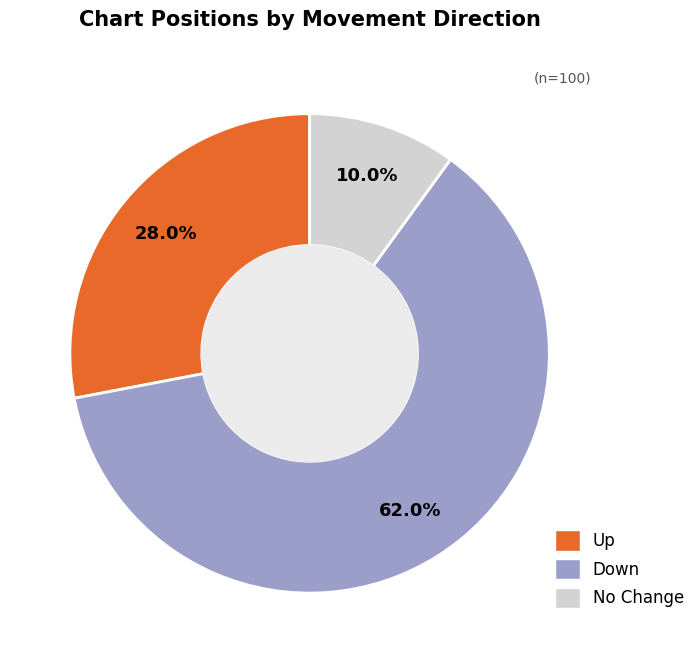

Is there a majority slice in this chart?

Yes